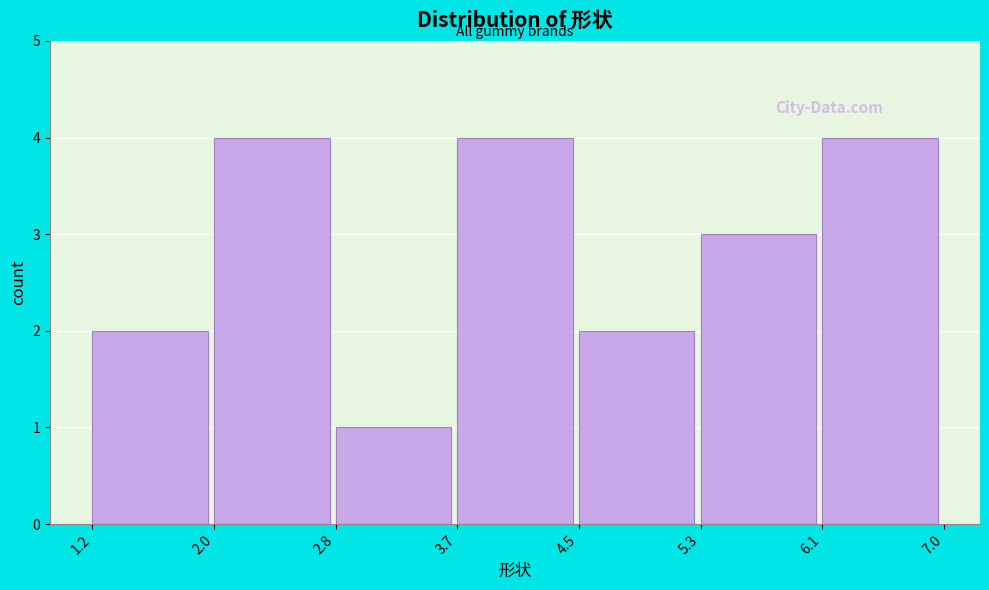

Reading left to right, transcribe this chart: for each bar, give the range it covers on the x-axis and its height. The values are not printed on the chart, so give them approximately, as read against the axis.

1.2 to 2.0: 2
2.0 to 2.8: 4
2.8 to 3.7: 1
3.7 to 4.5: 4
4.5 to 5.3: 2
5.3 to 6.1: 3
6.1 to 7.0: 4